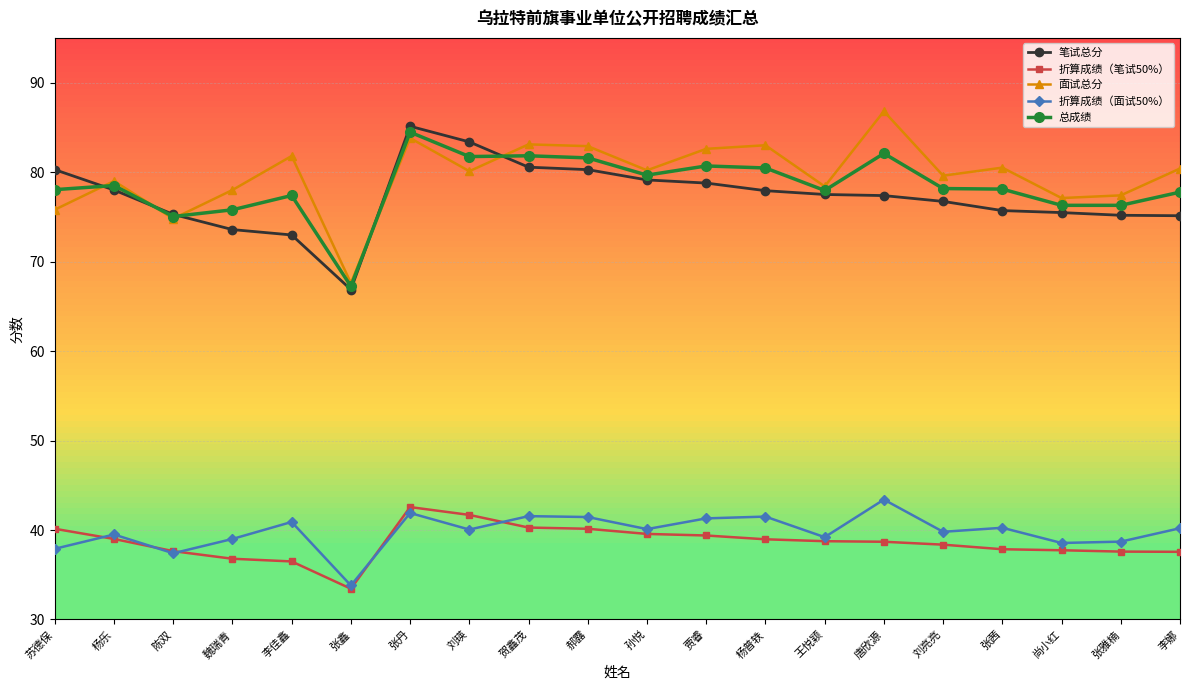

Which series has the largest range (max minus min)?

面试总分